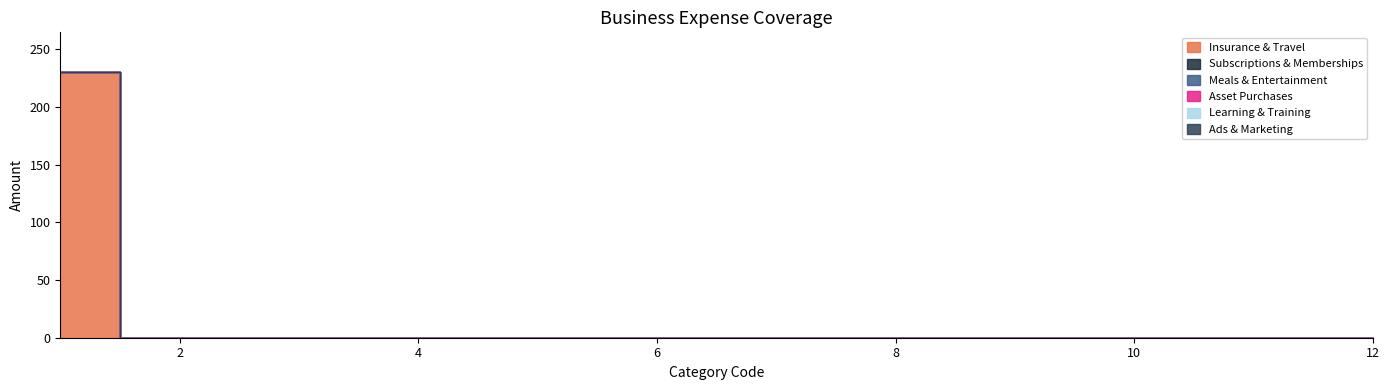

How many lines are shown in the chart?

6